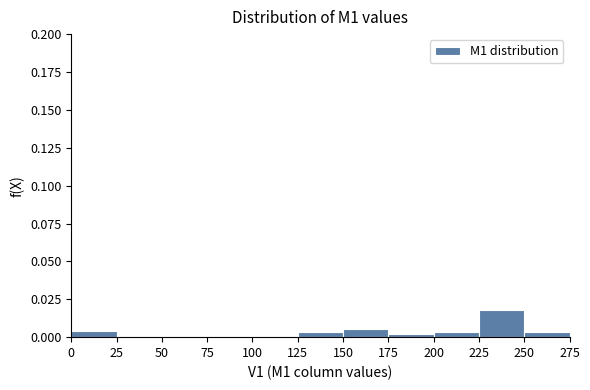

Which range on the x-axis has the tallest bar?

225 to 250